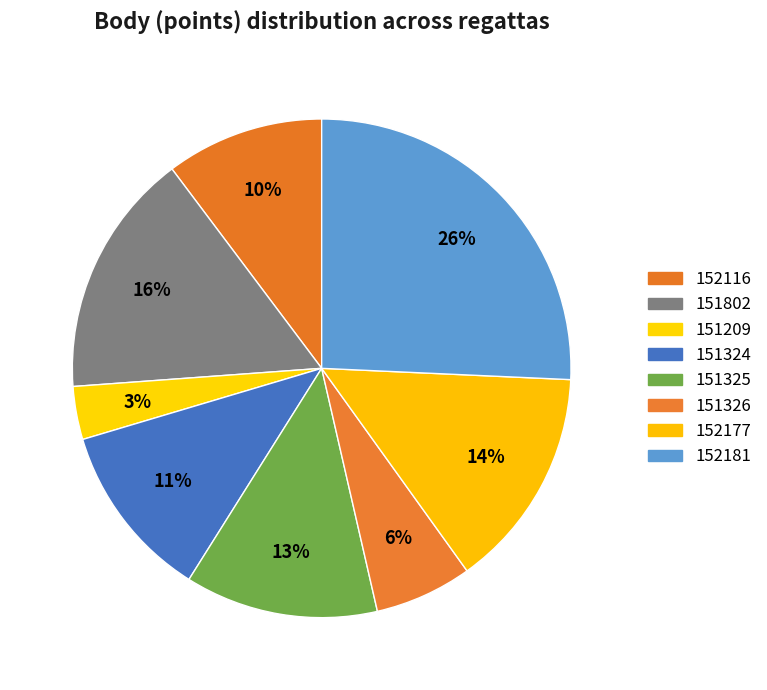

What percentage is the 152177 slice, to the nearest percent?

14%